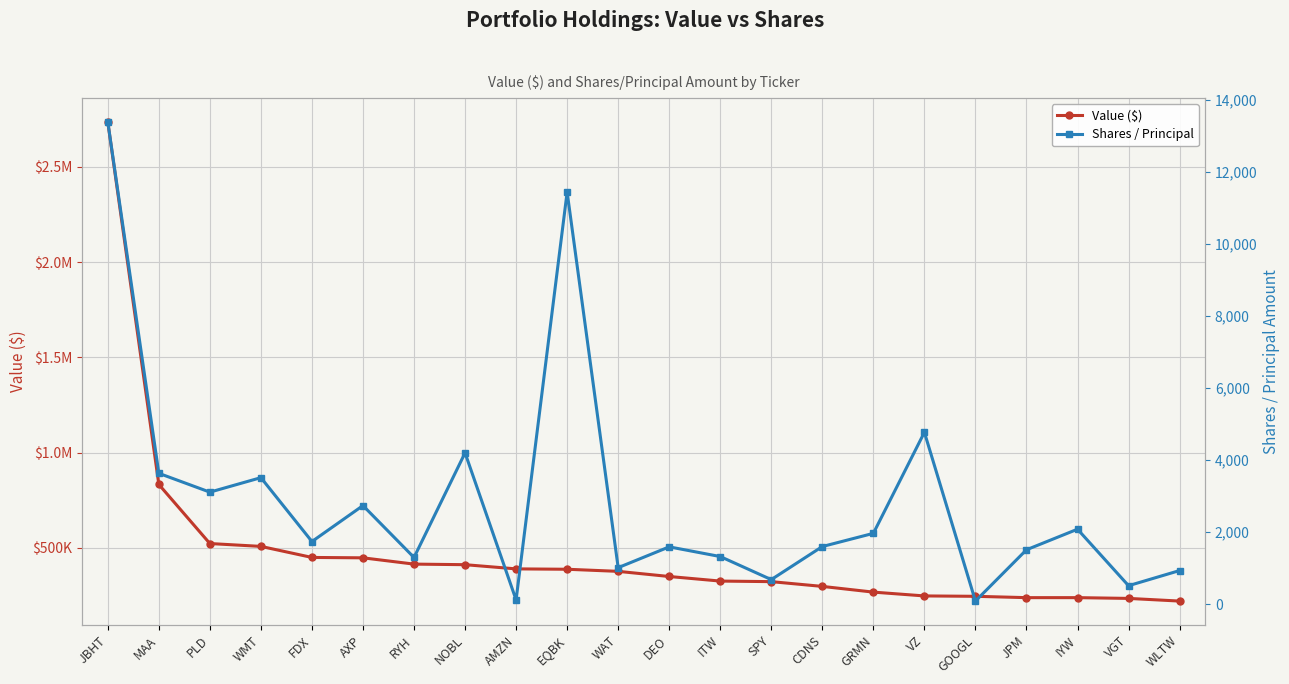

True or false: Shares / Principal and Value ($) intersect in this chart.

False